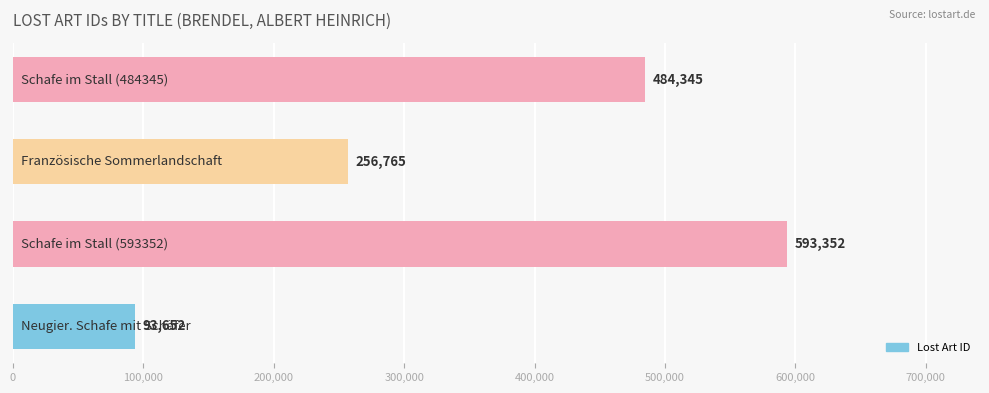

Count the values in the range 256765 to 593352.

3